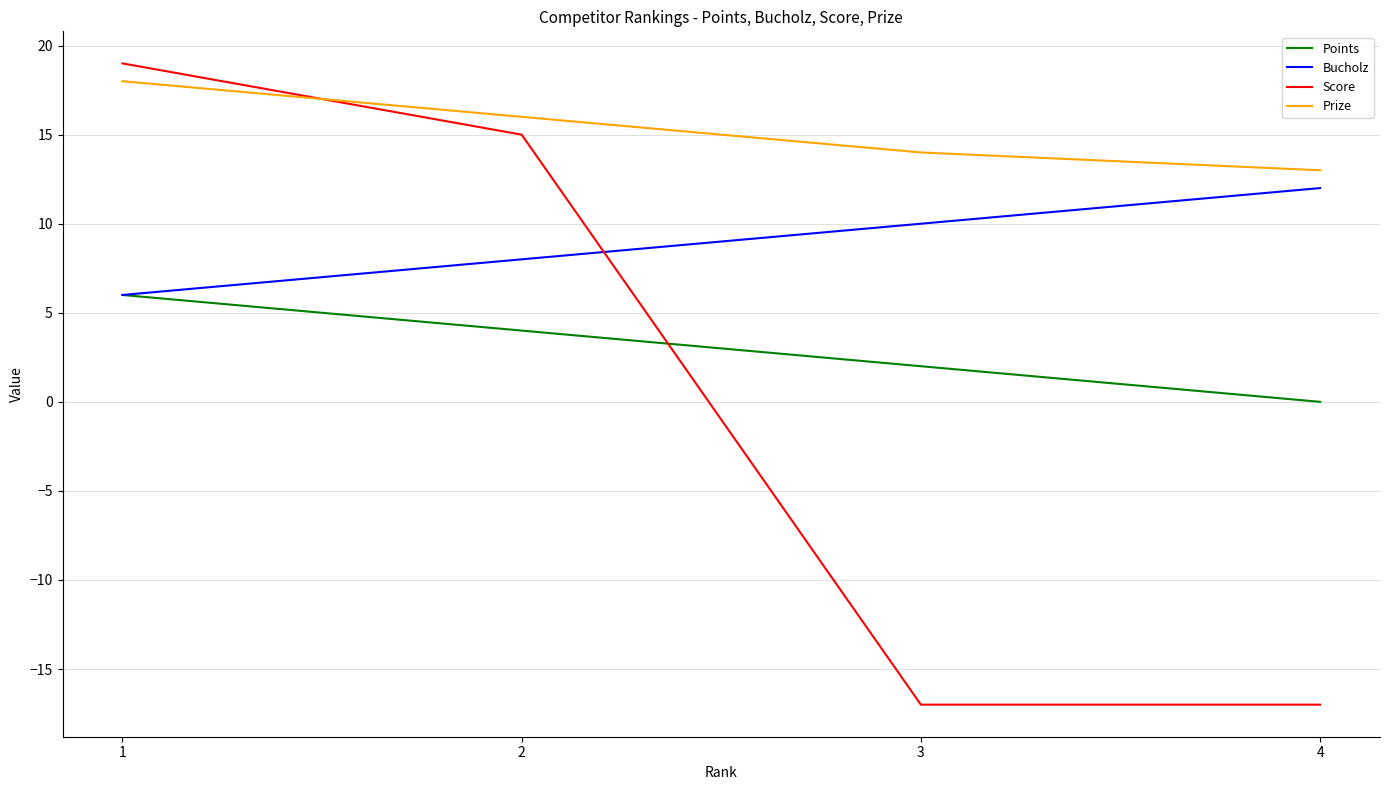

What is the difference between the Prize values at 1 and 2?

2